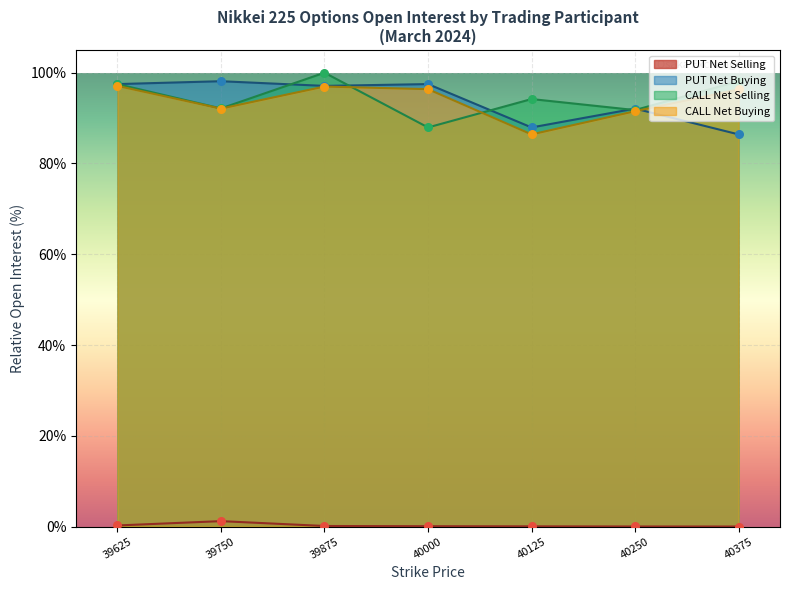

What are all the series names shown in the legend?

PUT Net Selling, PUT Net Buying, CALL Net Selling, CALL Net Buying